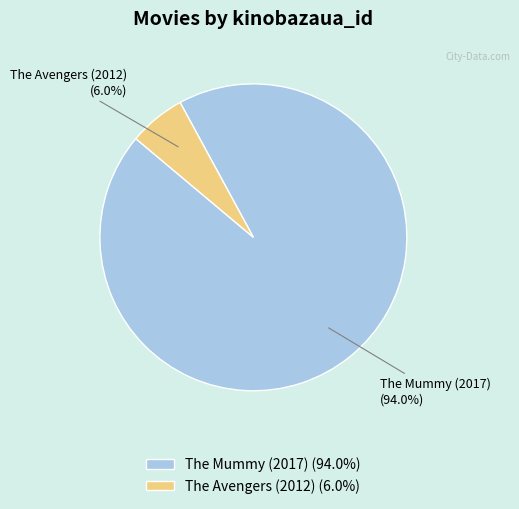

Which slice represents more than half of the pie?

The Mummy (2017) (94.0%)